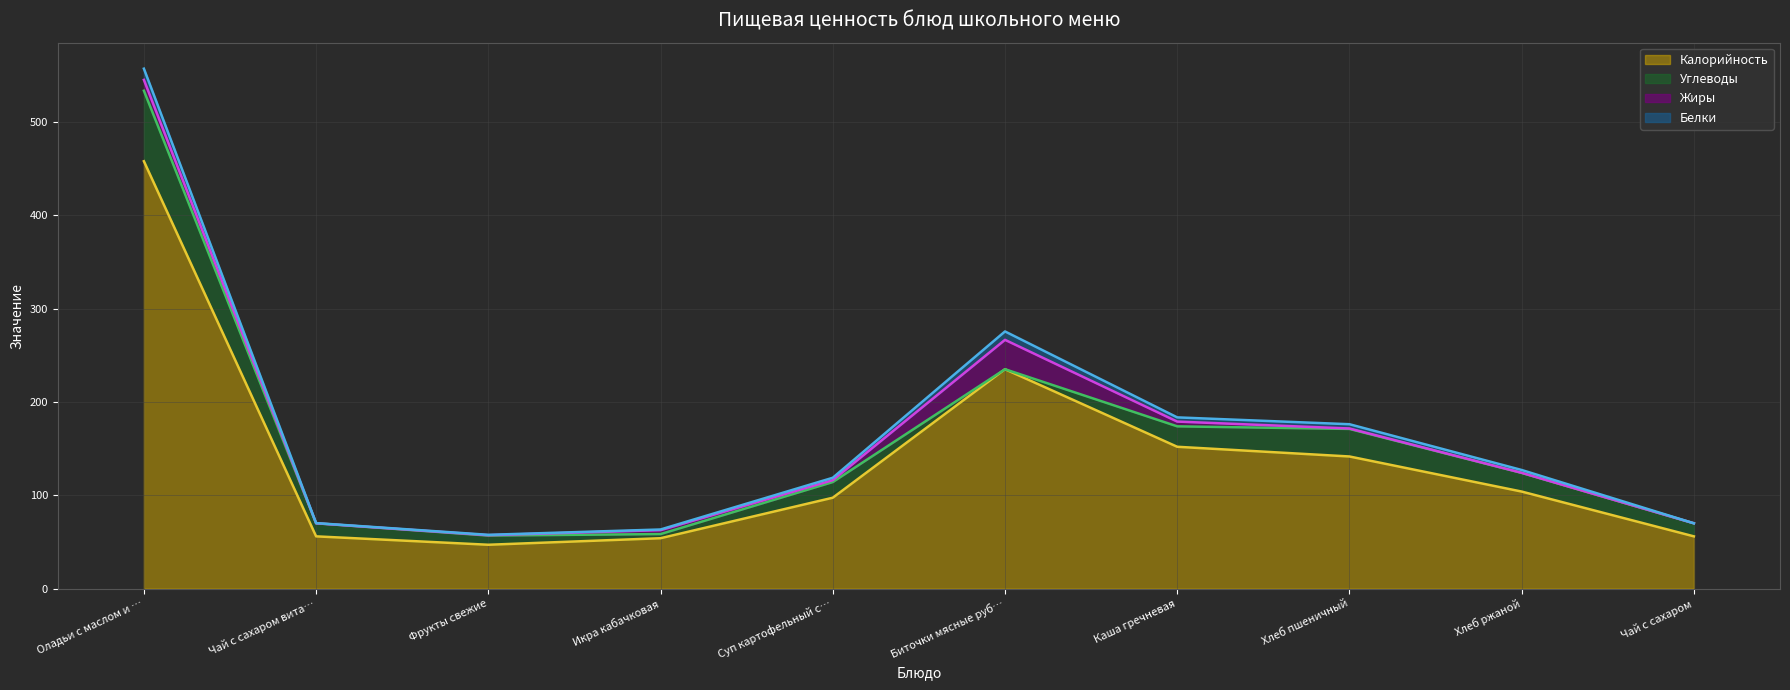

What is the sum of all Углеводы values?

206.1